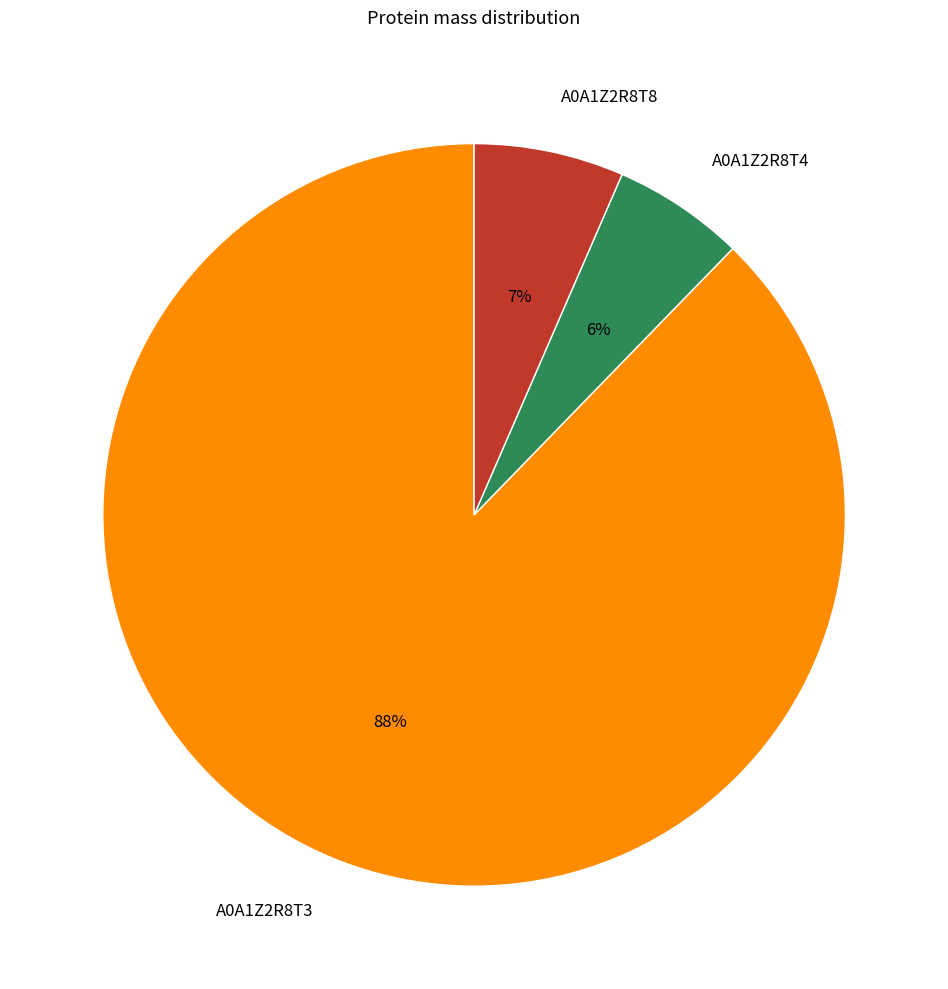

Is the sum of A0A1Z2R8T8 and A0A1Z2R8T3 greater than half?

Yes